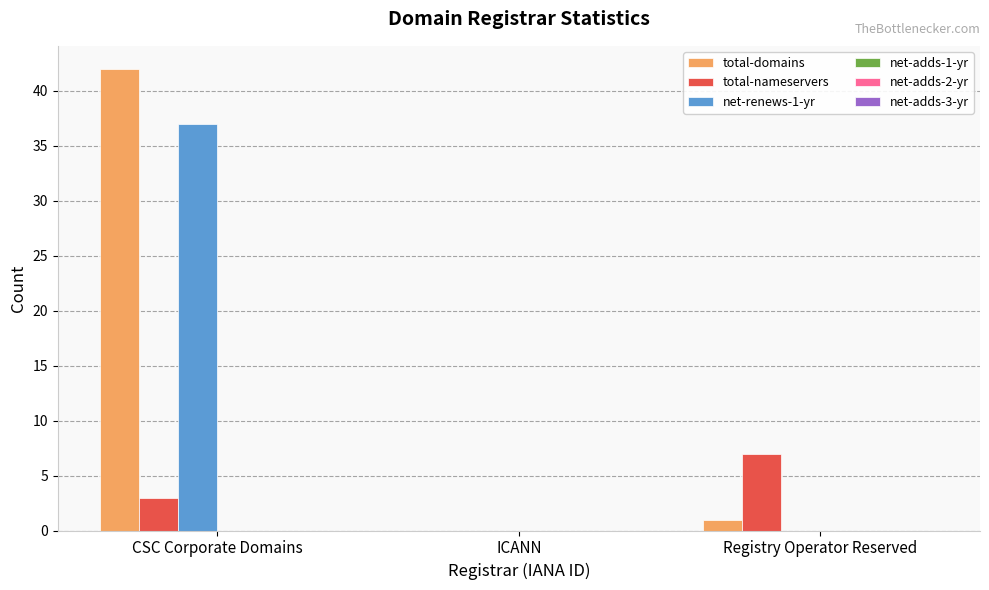

Which category has the highest value in the total-nameservers series?

Registry Operator Reserved